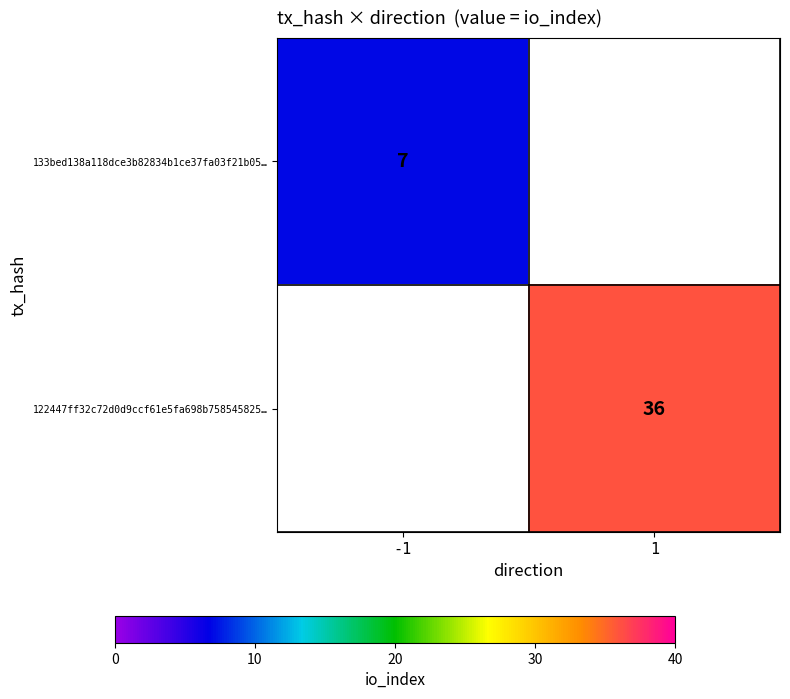

Is it true that 122447ff32c72d0d9ccf61e5fa698b758545825… equals 36 at 1?

True